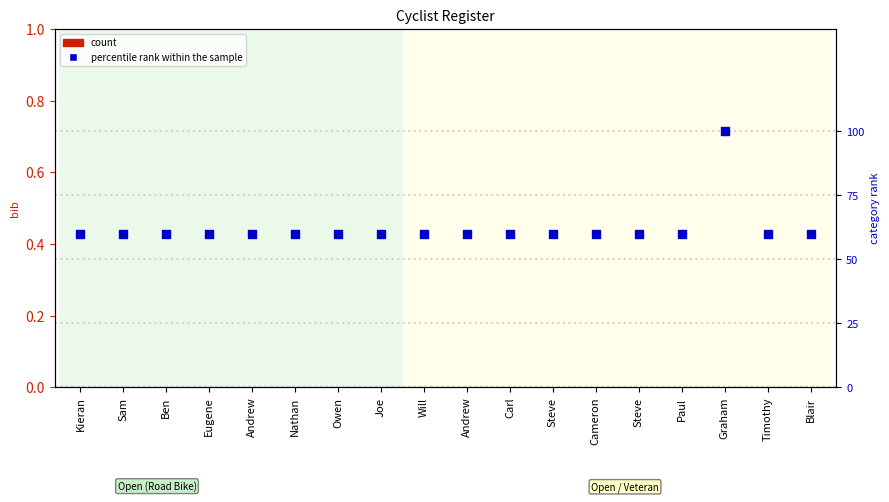

At how many categories does at least one series exceed 0?

18